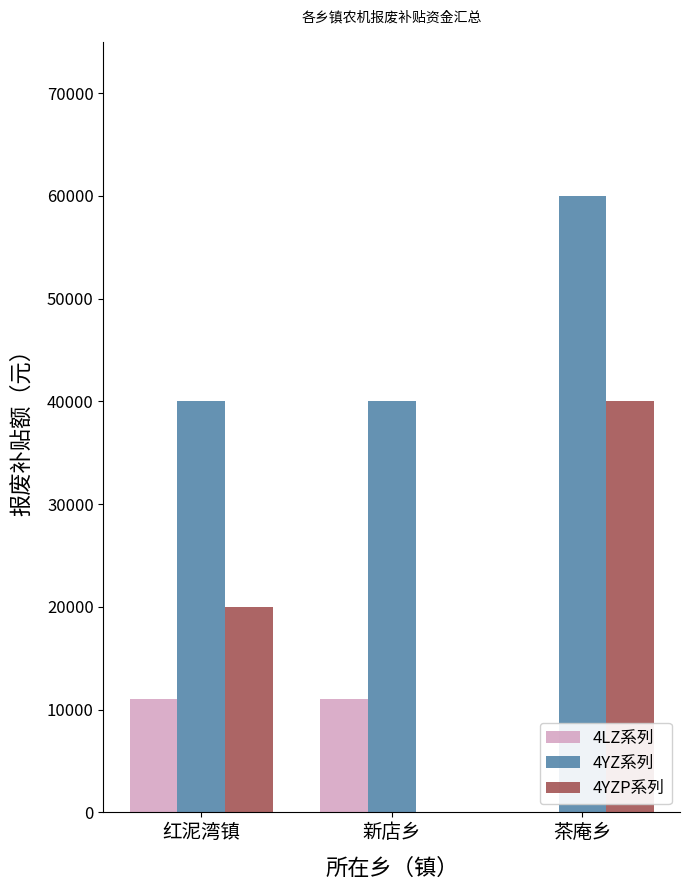

How many groups of bars are there?

3